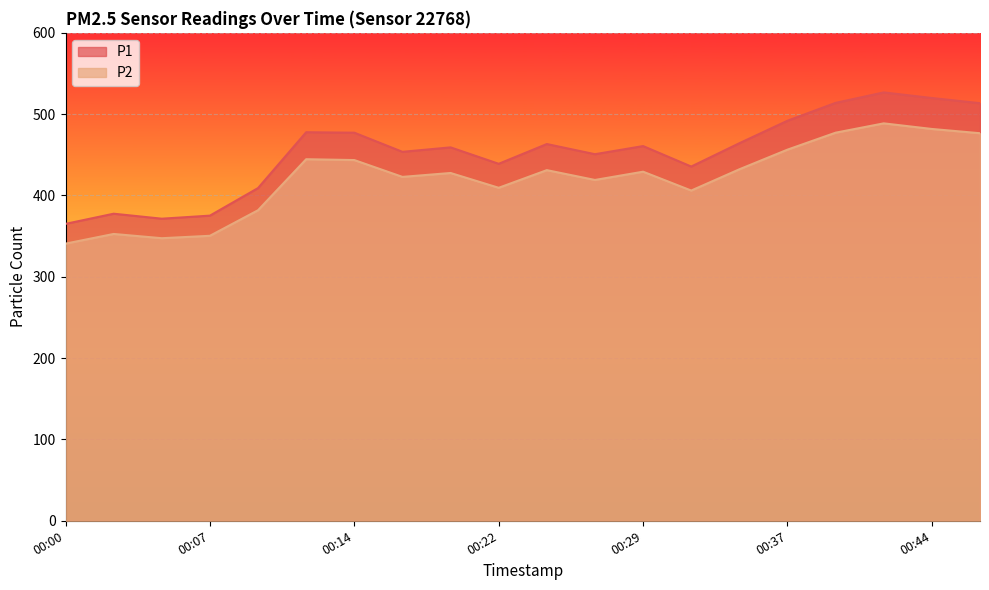

What is the maximum value shown in the chart?

526.8